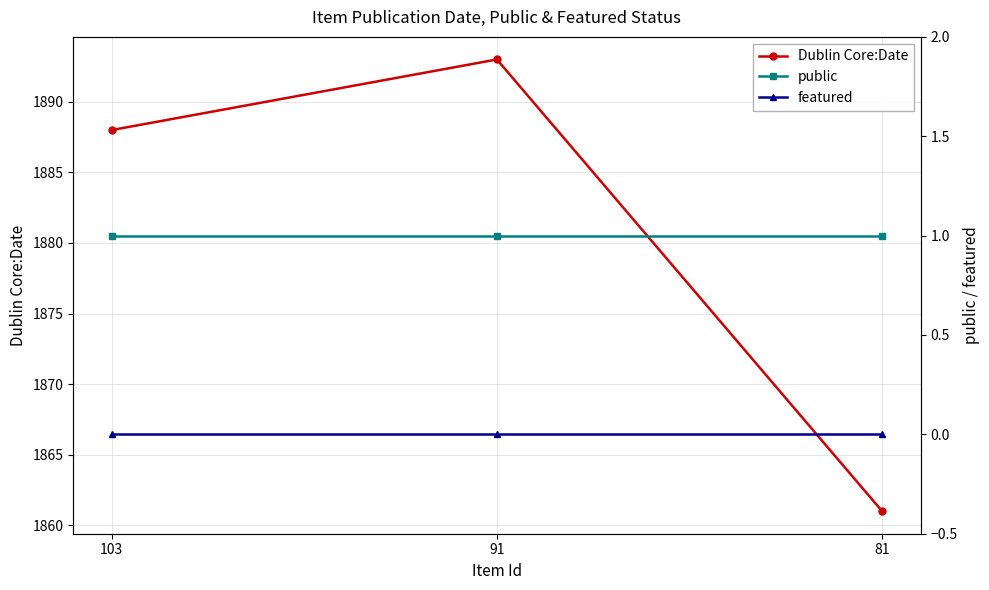

Is the value of featured at 103 greater than the value of public at 91?

No